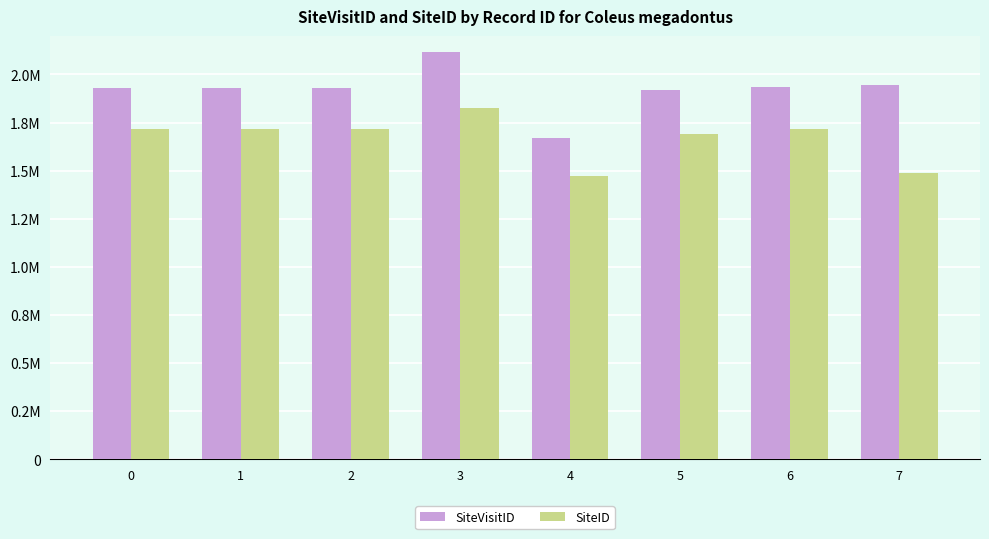

What is the sum of all SiteID values?

13333895